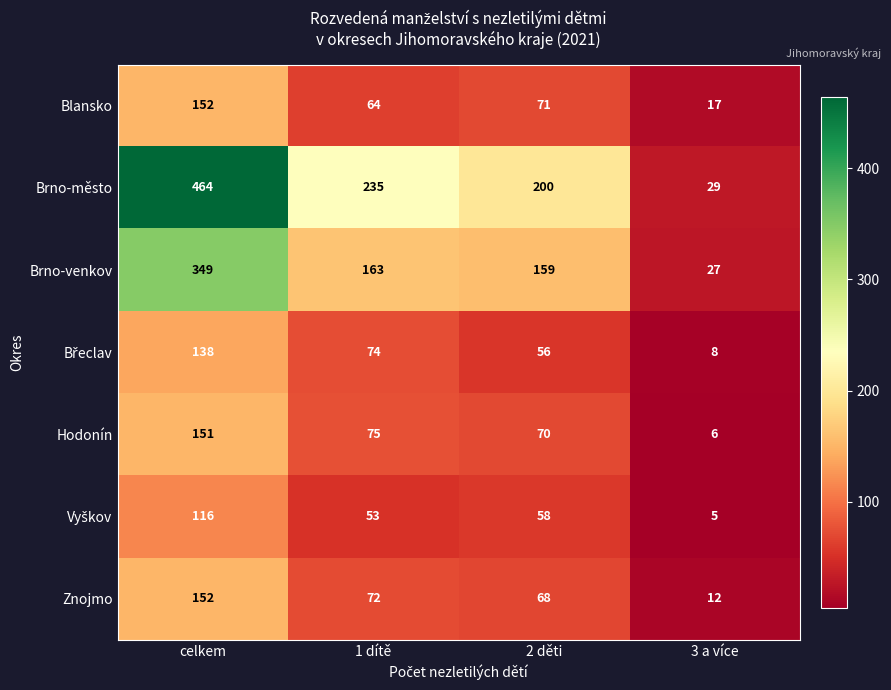

What is the sum of all Brno-venkov values?

698